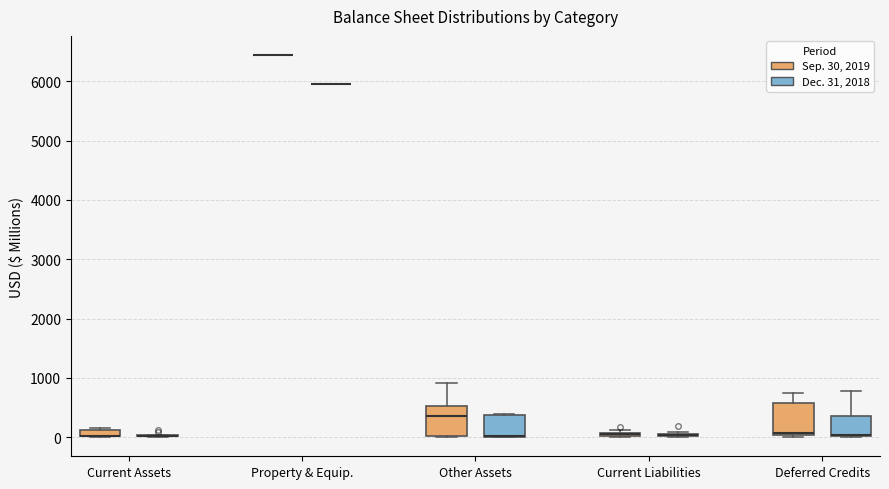

Where does the upper whisker of the box for Deferred Credits (Sep. 30, 2019) end on the y-axis? The values are not printed on the chart, so give them approximately, as read against the axis.

700